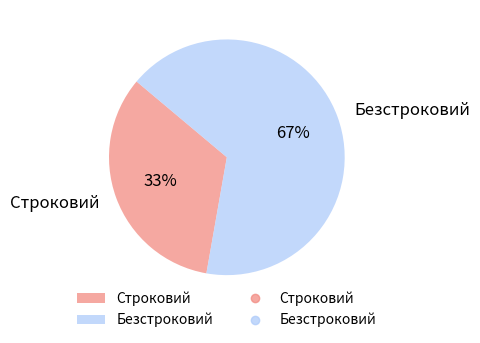

To the nearest percent, what is the average slice percentage?

50%